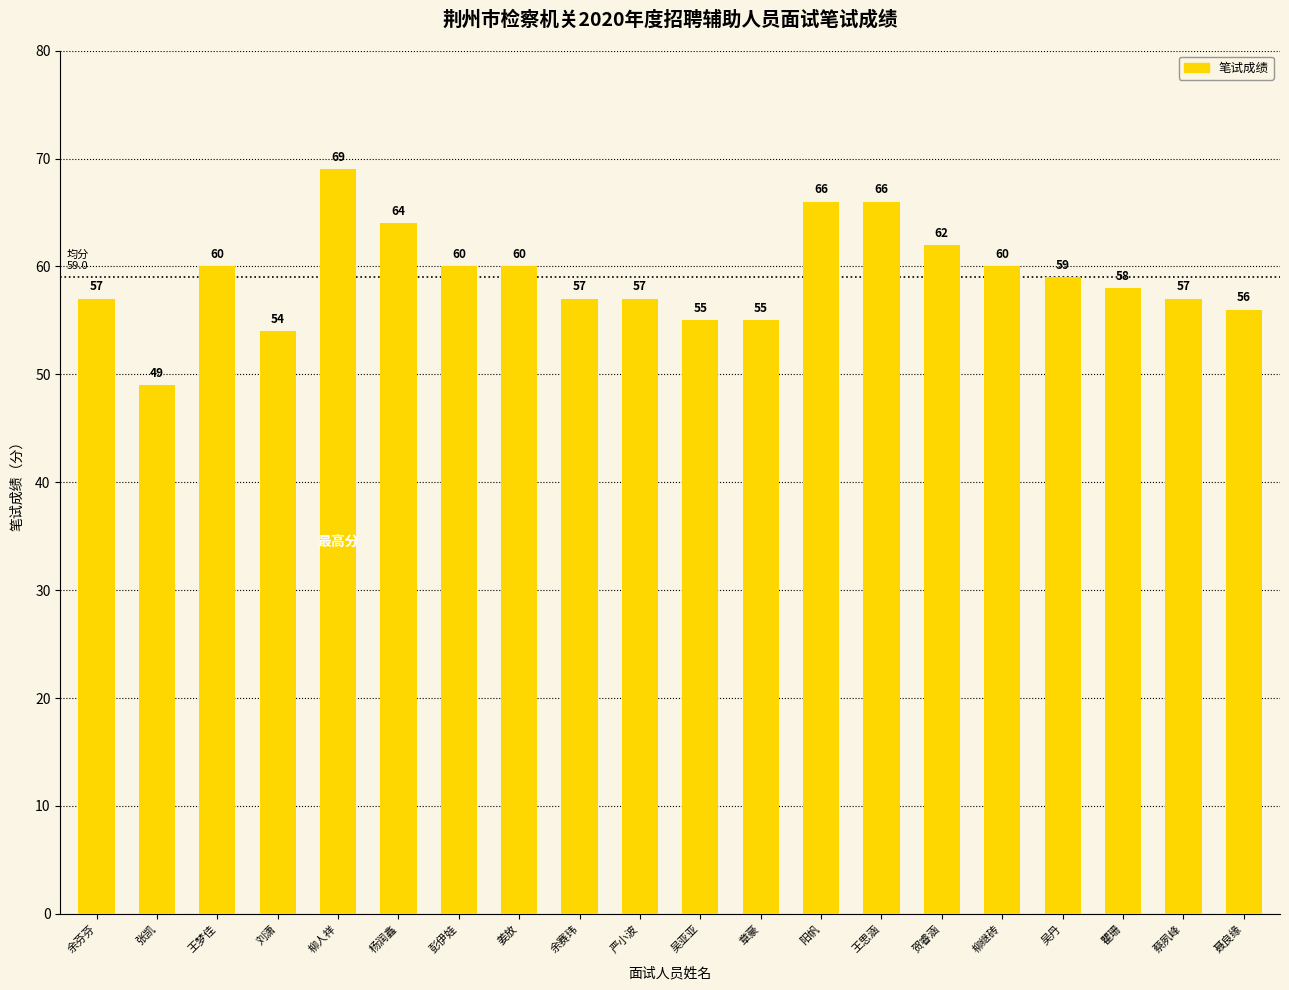

The value at 贺睿涵 is 62. True or false?

True